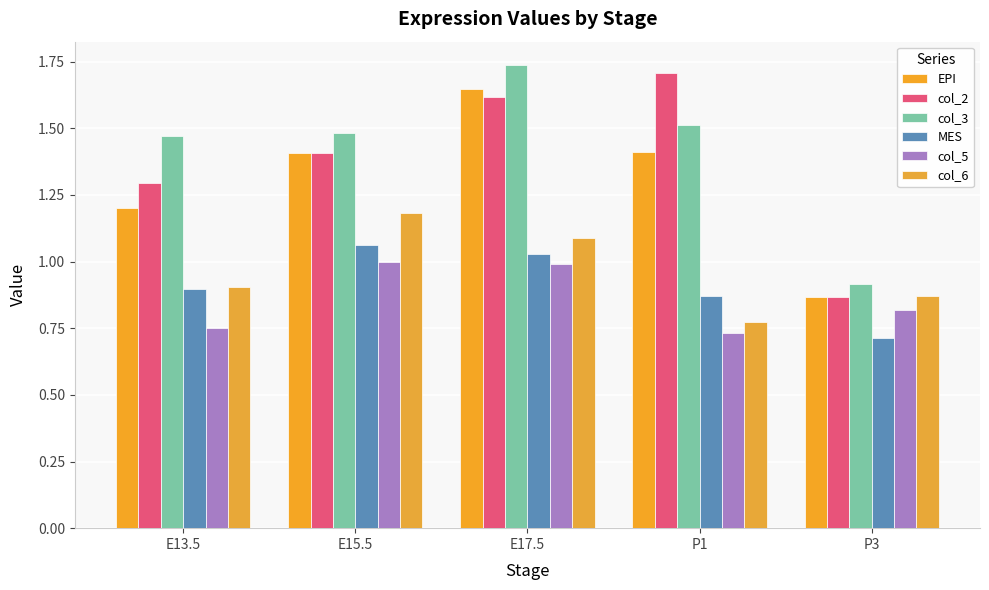

At which label is EPI closest to 1?

P3